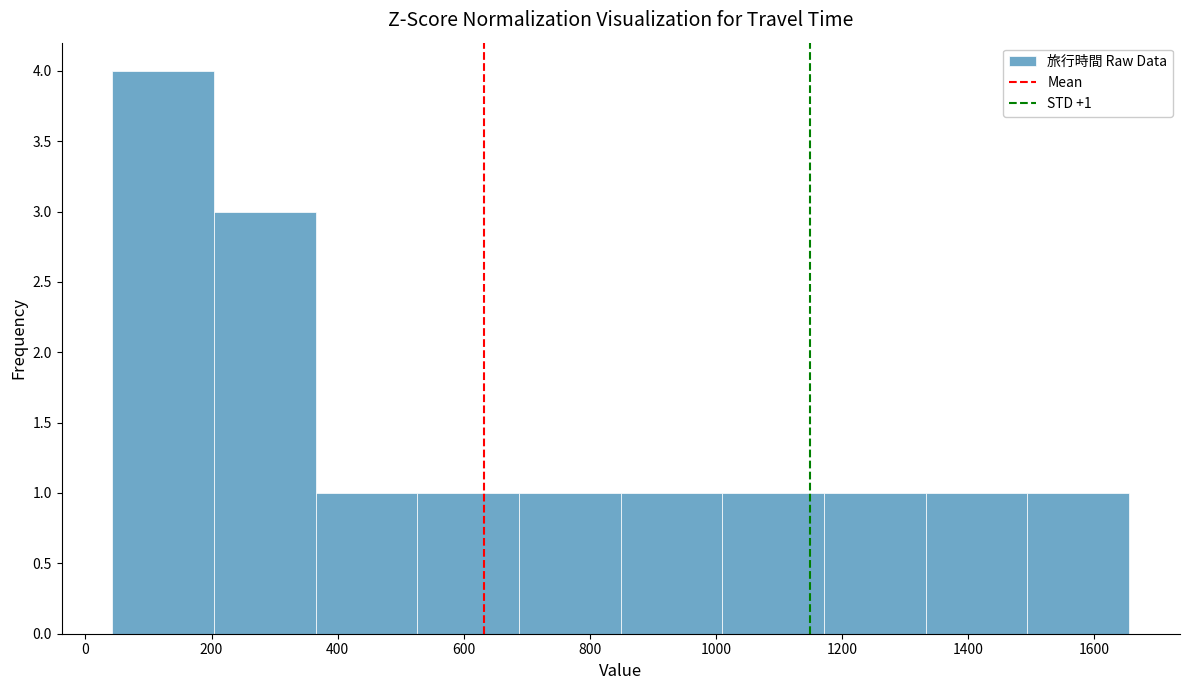

Over which range of the x-axis is the bar tallest?

40 to 200